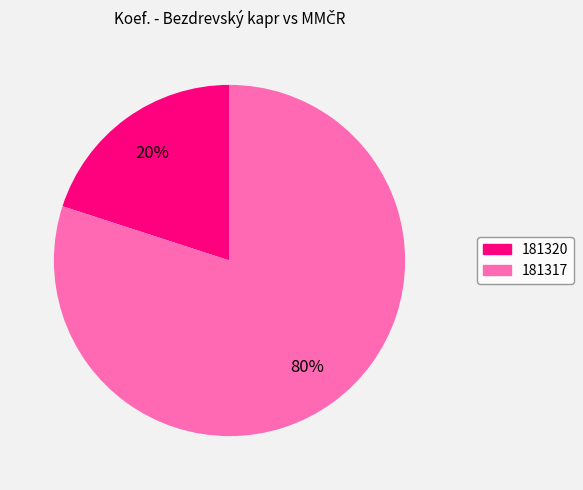

What is the majority slice?

181317